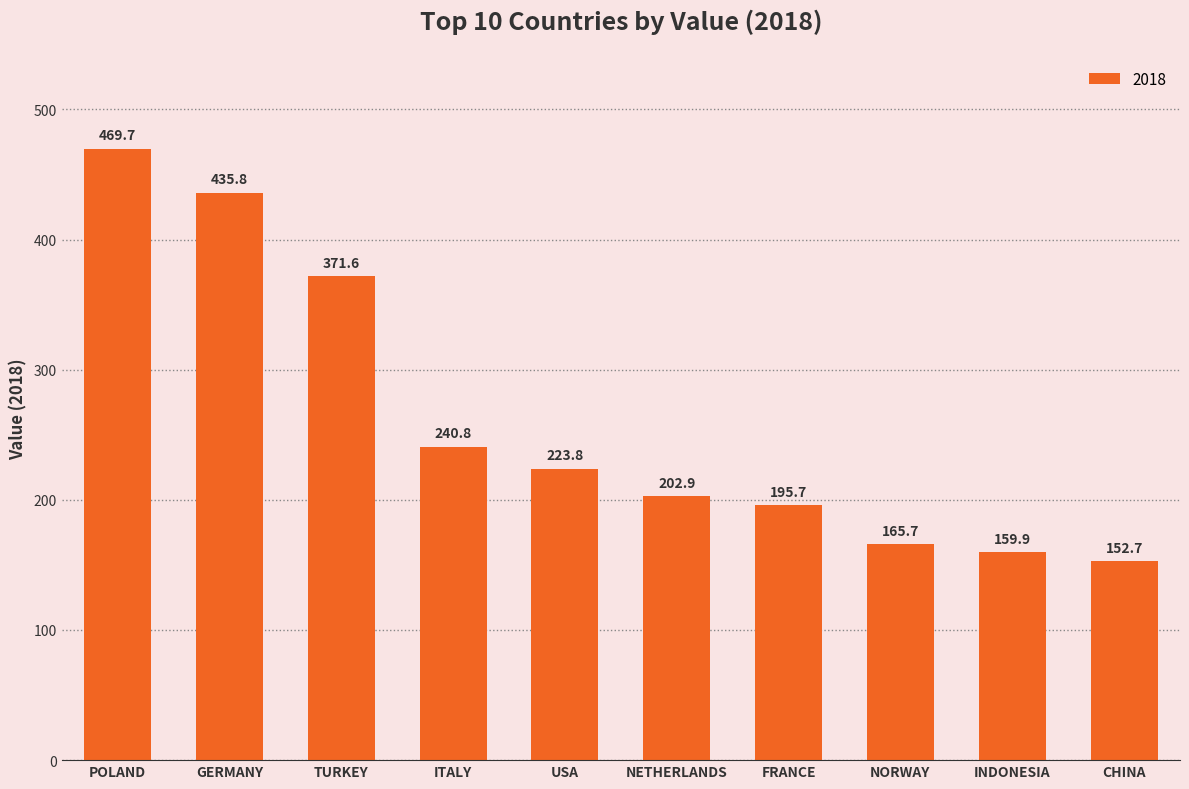

What is the difference between the values at NETHERLANDS and ITALY?

37.8